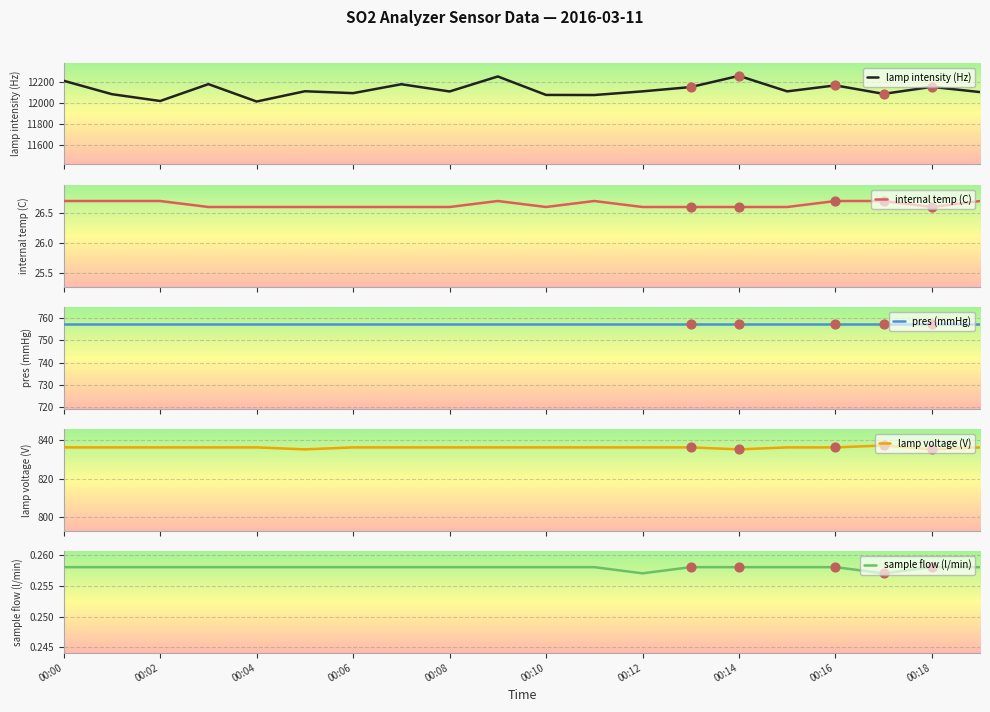

The sample flow (l/min) series shows 0.4 at 00:12. True or false?

False